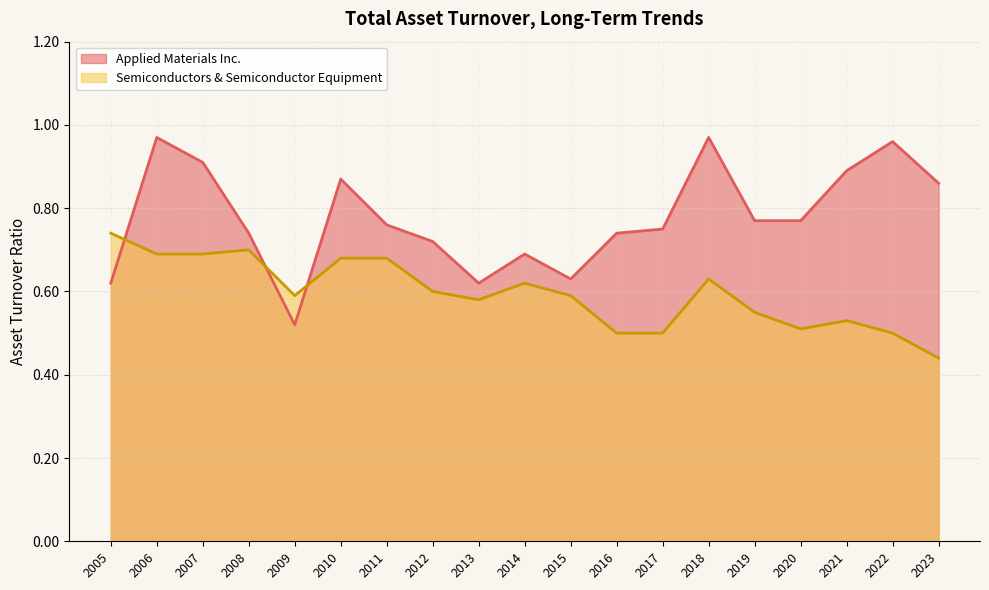

What value does the Applied Materials Inc. series have at 2005?

0.6